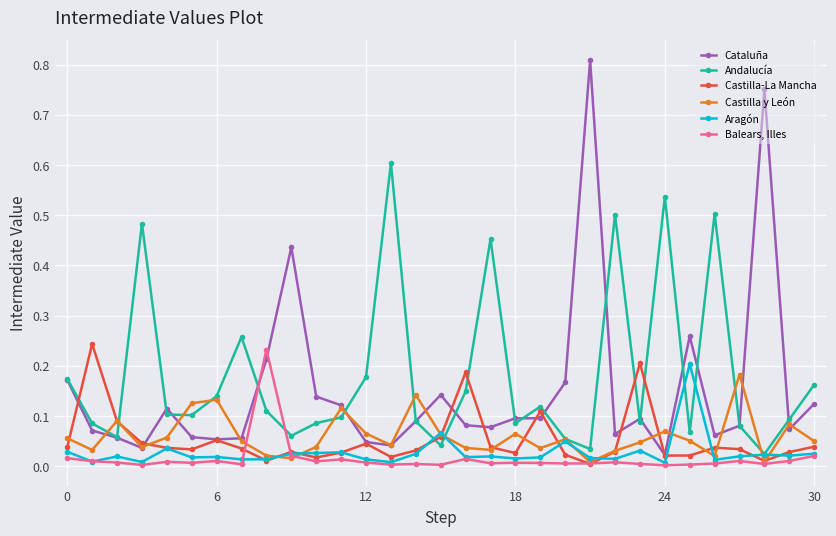

How many times do Andalucía and Balears, Illes cross each other?

2